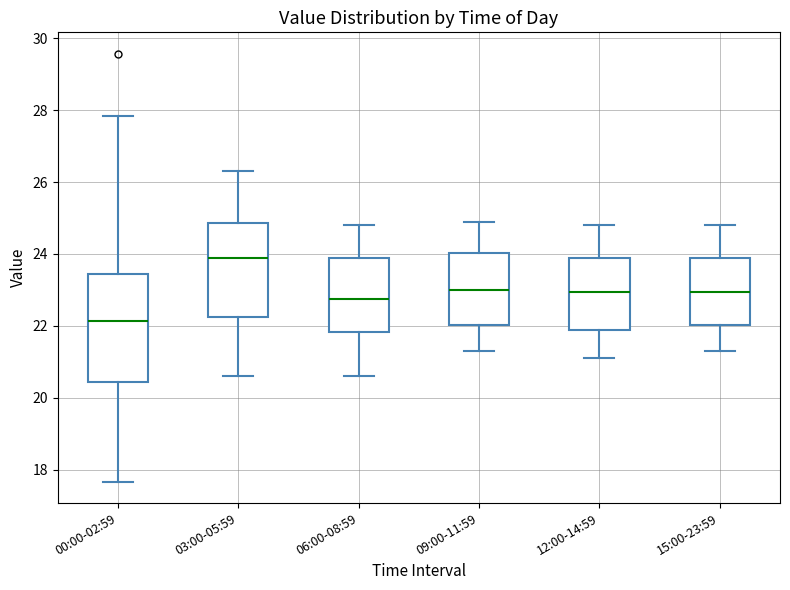

Reading left to right, read every box against the y-axis: the position of its median line, the range the box covers, and the ends of its whiskers. The values are not printed on the chart, so give them approximately, as read against the axis.

00:00-02:59: median 22.2, box 20.4 to 23.4, whiskers 17.6 to 27.8
03:00-05:59: median 23.8, box 22.2 to 24.8, whiskers 20.6 to 26.4
06:00-08:59: median 22.8, box 21.8 to 23.8, whiskers 20.6 to 24.8
09:00-11:59: median 23.0, box 22.0 to 24.0, whiskers 21.4 to 25.0
12:00-14:59: median 23.0, box 21.8 to 23.8, whiskers 21.2 to 24.8
15:00-23:59: median 23.0, box 22.0 to 23.8, whiskers 21.4 to 24.8